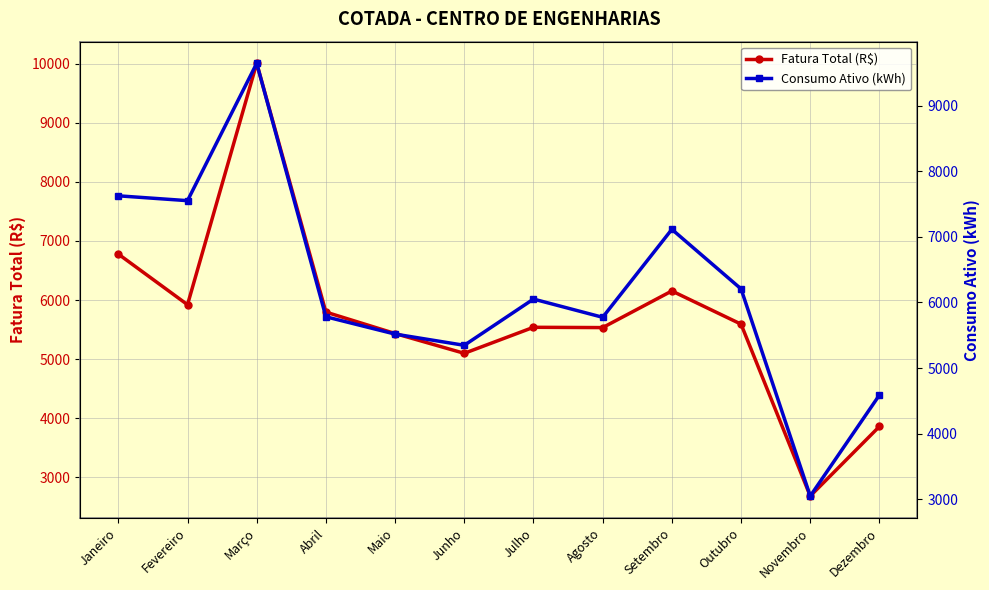

What is the value of the Fatura Total (R$) point at the 6th from the left?

5097.0